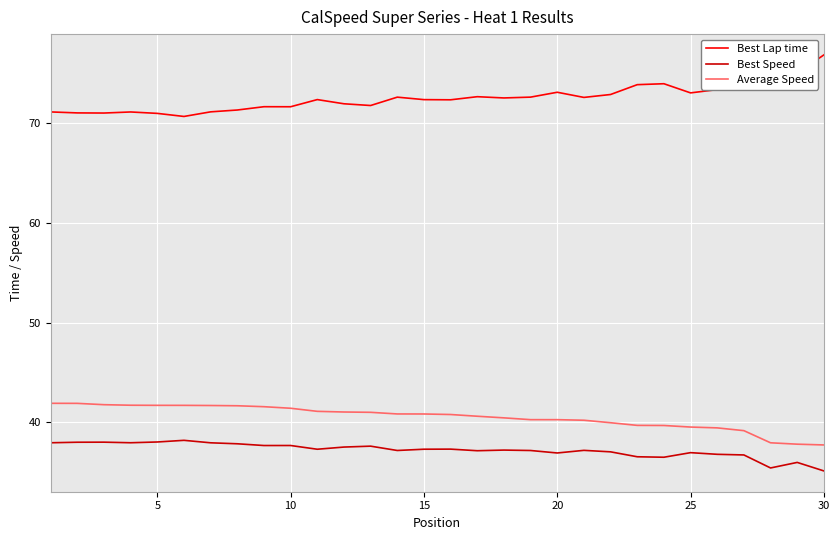

What is the smallest value displayed?

35.1